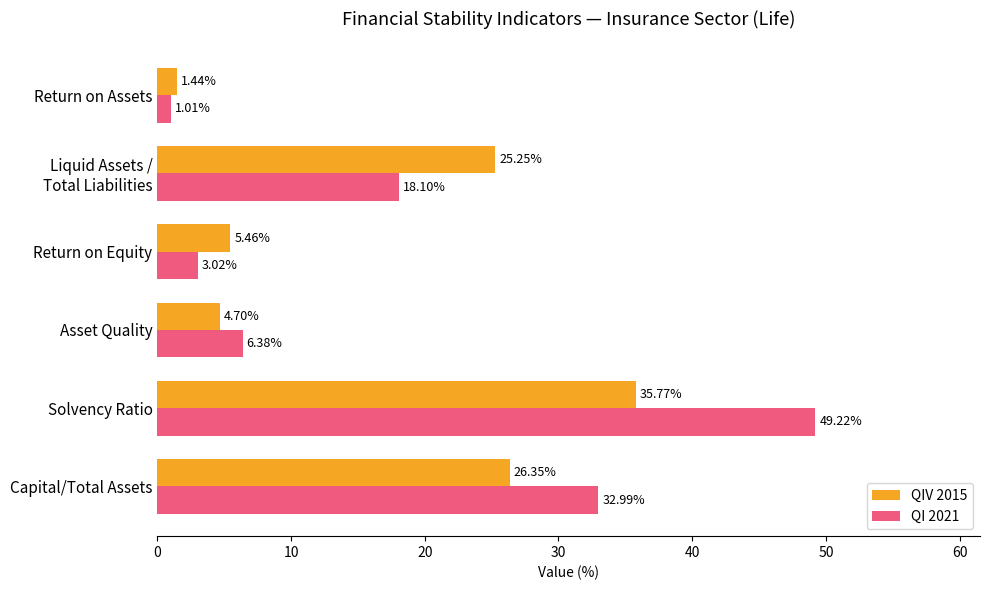

What are all the series names shown in the legend?

QIV 2015, QI 2021